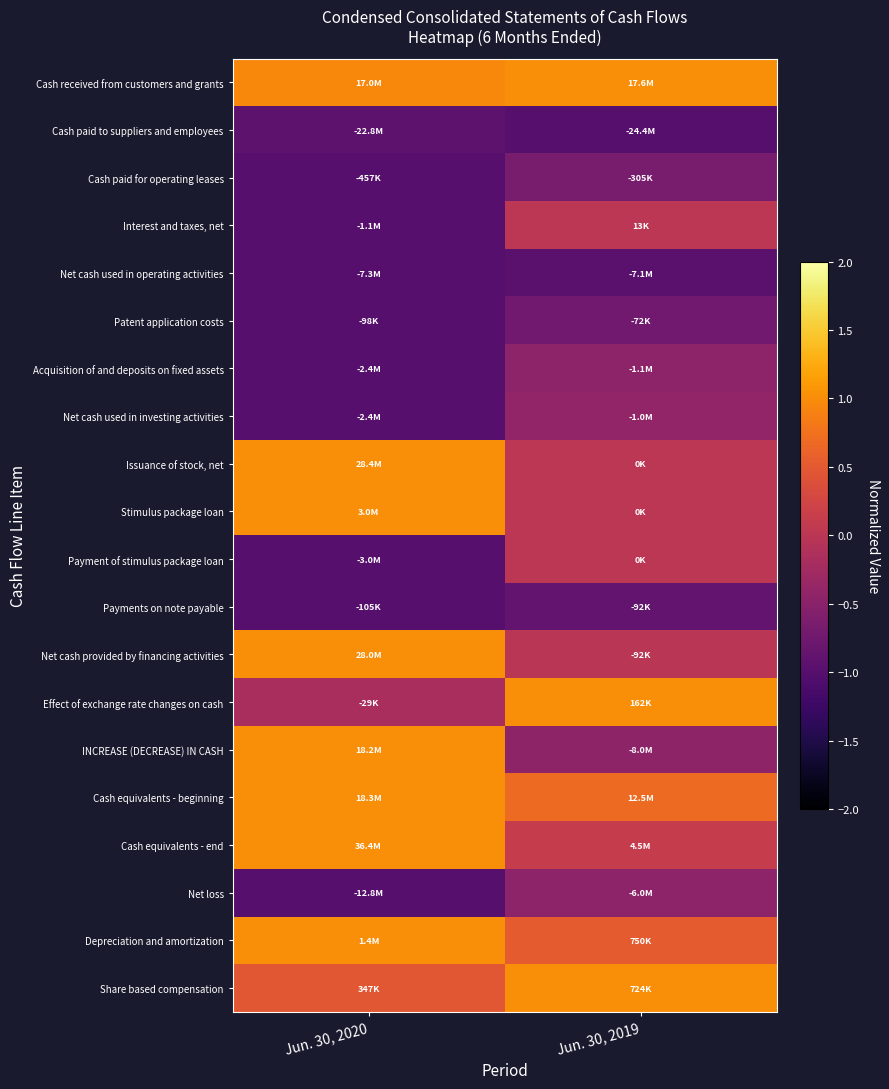

Reading left to right, extract all data points from this chart.

Cash received from customers and grants: Jun. 30, 2020=1.0	Jun. 30, 2019=1.0
Cash paid to suppliers and employees: Jun. 30, 2020=-0.9	Jun. 30, 2019=-1.0
Cash paid for operating leases: Jun. 30, 2020=-1.0	Jun. 30, 2019=-0.7
Interest and taxes, net: Jun. 30, 2020=-1.0	Jun. 30, 2019=0.0
Net cash used in operating activities: Jun. 30, 2020=-1.0	Jun. 30, 2019=-1.0
Patent application costs: Jun. 30, 2020=-1.0	Jun. 30, 2019=-0.7
Acquisition of and deposits on fixed assets: Jun. 30, 2020=-1.0	Jun. 30, 2019=-0.5
Net cash used in investing activities: Jun. 30, 2020=-1.0	Jun. 30, 2019=-0.4
Issuance of stock, net: Jun. 30, 2020=1.0	Jun. 30, 2019=0.0
Stimulus package loan: Jun. 30, 2020=1.0	Jun. 30, 2019=0.0
Payment of stimulus package loan: Jun. 30, 2020=-1.0	Jun. 30, 2019=0.0
Payments on note payable: Jun. 30, 2020=-1.0	Jun. 30, 2019=-0.9
Net cash provided by financing activities: Jun. 30, 2020=1.0	Jun. 30, 2019=-0.0
Effect of exchange rate changes on cash: Jun. 30, 2020=-0.2	Jun. 30, 2019=1.0
INCREASE (DECREASE) IN CASH: Jun. 30, 2020=1.0	Jun. 30, 2019=-0.4
Cash equivalents - beginning: Jun. 30, 2020=1.0	Jun. 30, 2019=0.7
Cash equivalents - end: Jun. 30, 2020=1.0	Jun. 30, 2019=0.1
Net loss: Jun. 30, 2020=-1.0	Jun. 30, 2019=-0.5
Depreciation and amortization: Jun. 30, 2020=1.0	Jun. 30, 2019=0.5
Share based compensation: Jun. 30, 2020=0.5	Jun. 30, 2019=1.0